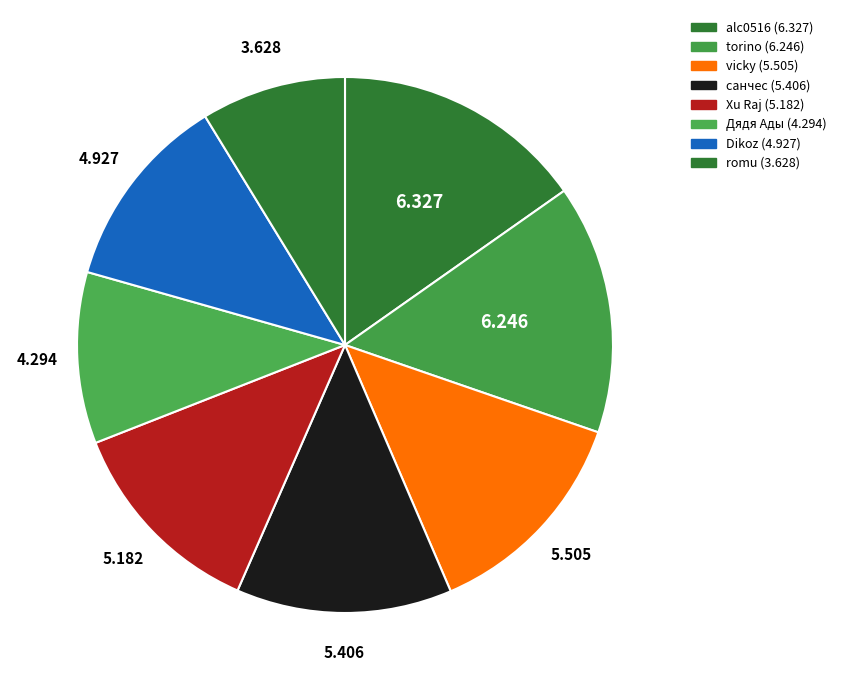

How many segments does this pie chart have?

8